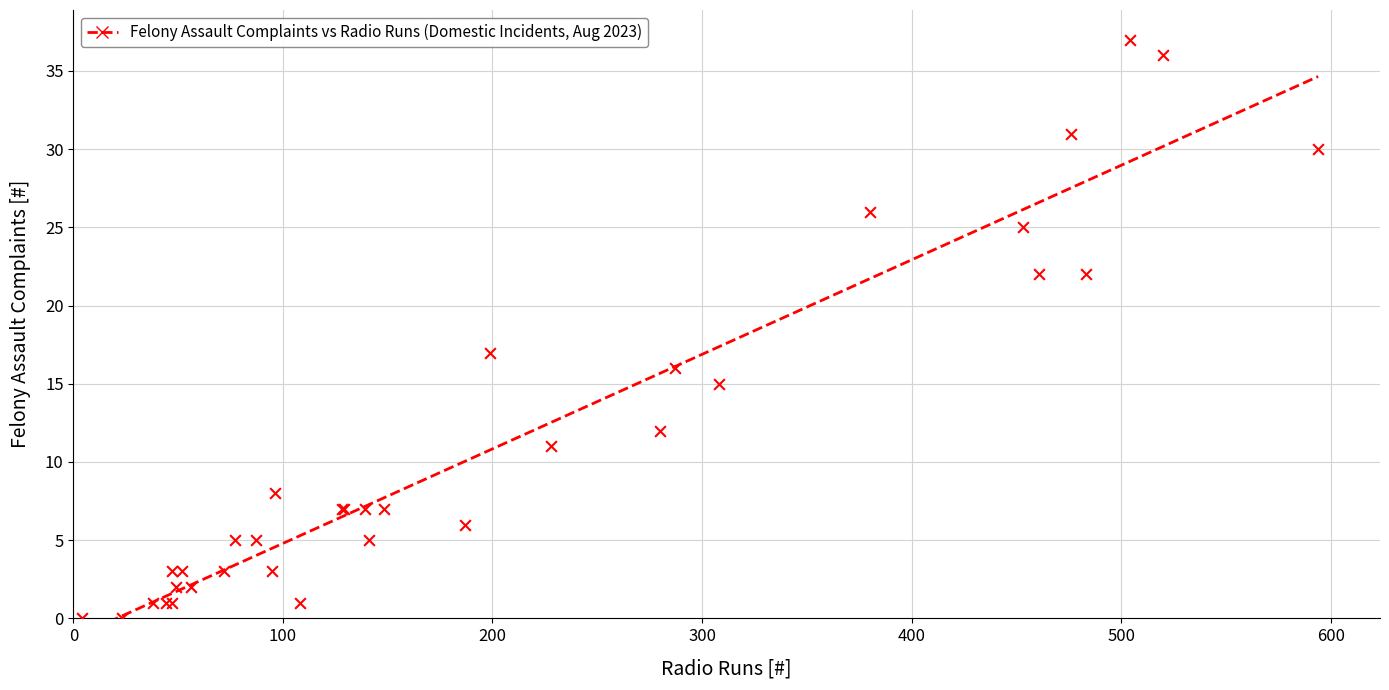

What Y value in the scatter plot is closest to 18?

17